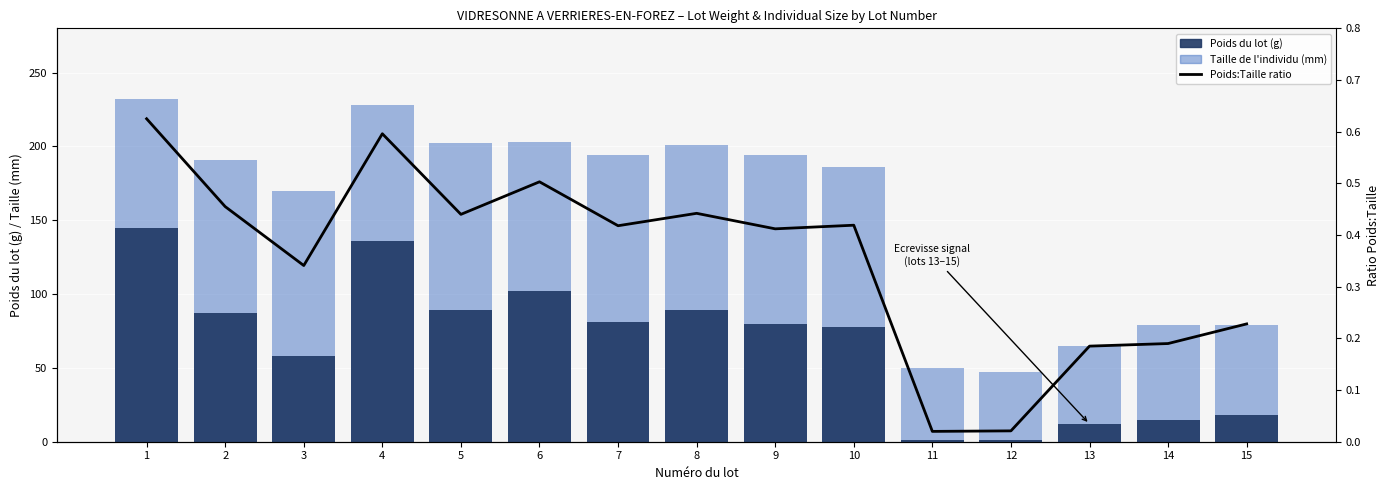

At which label is Poids du lot (g) closest to 73?

10